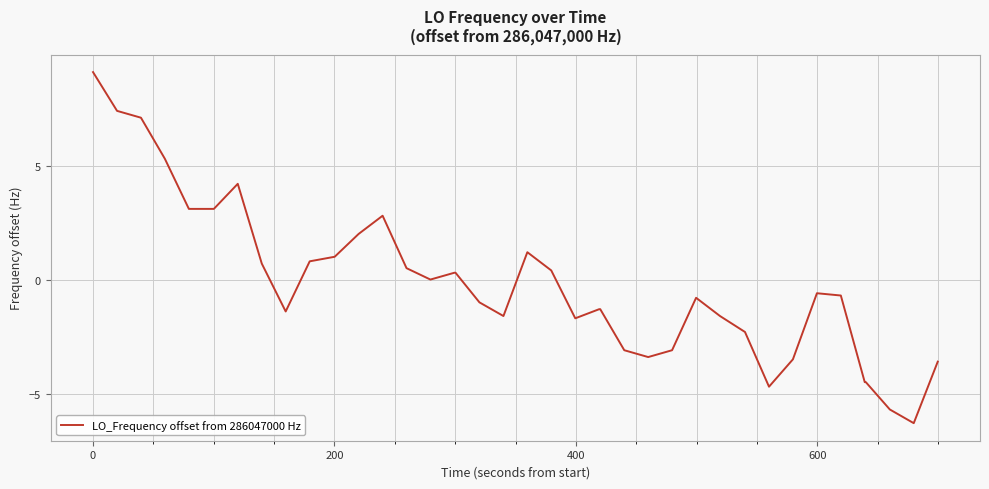

What is the minimum value shown in the chart?

-6.3